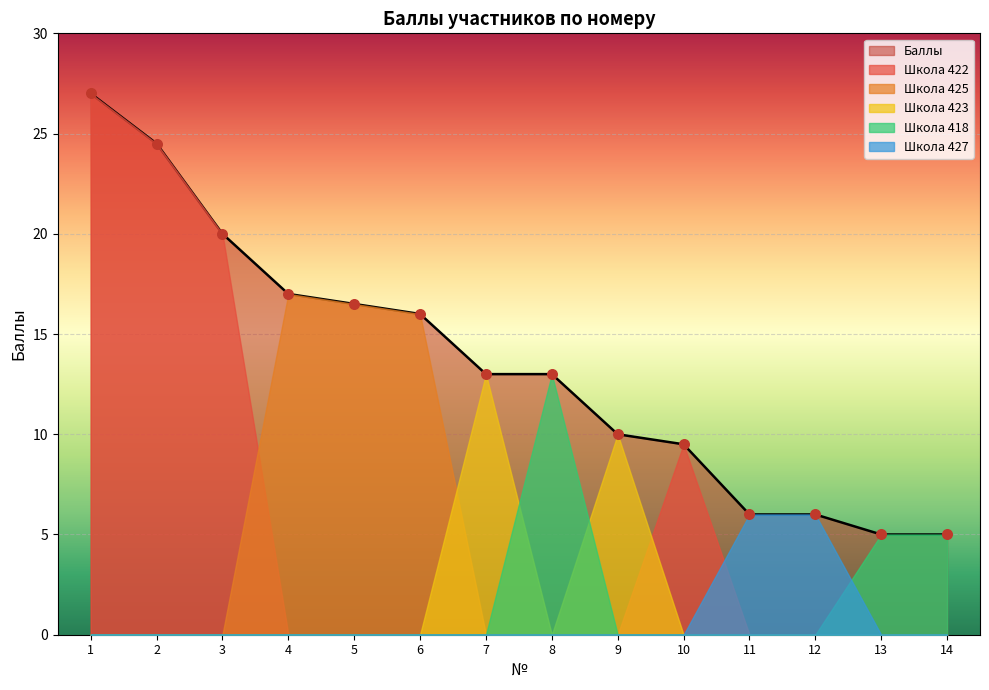

What is the ratio of the value at 1 to the value at 13?

5.4